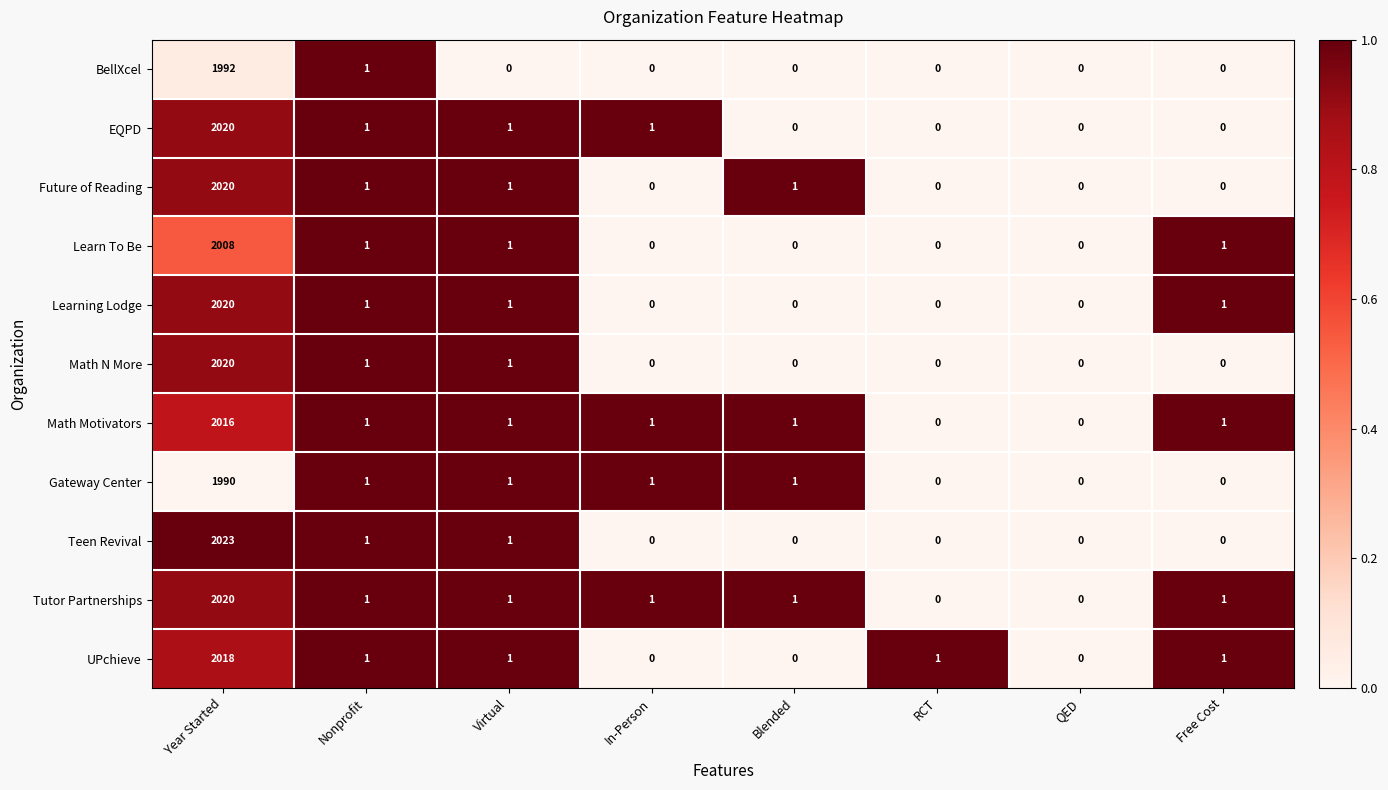

The value of UPchieve at Nonprofit is 1. True or false?

True